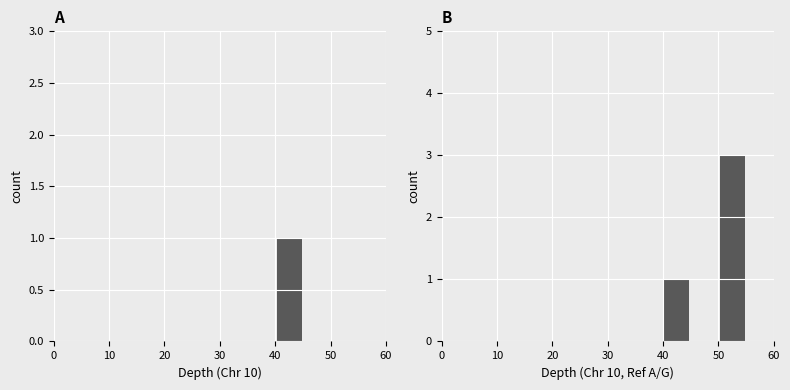

Does the chart contain stacked bars?

No